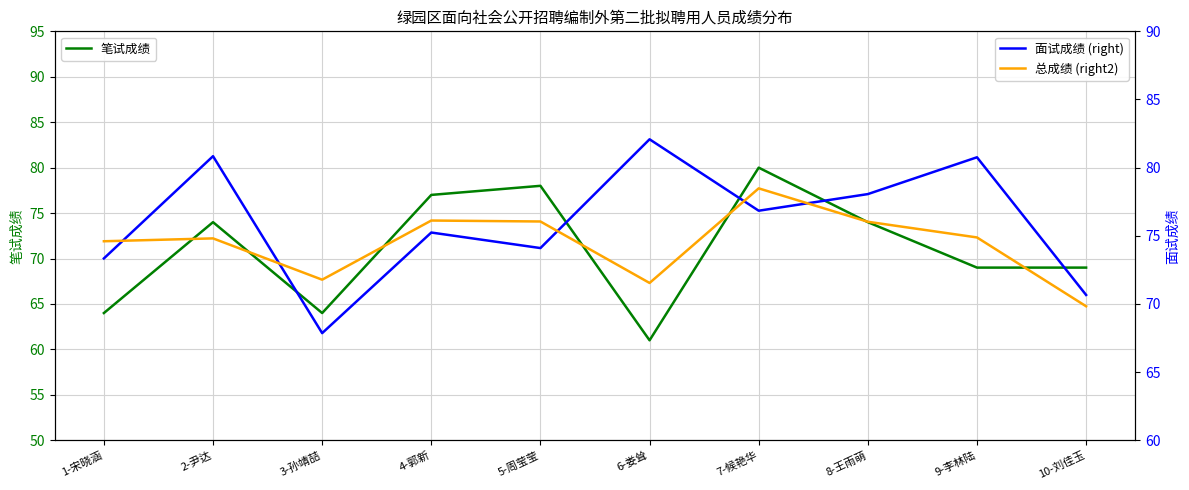

How many distinct data groups are displayed?

3